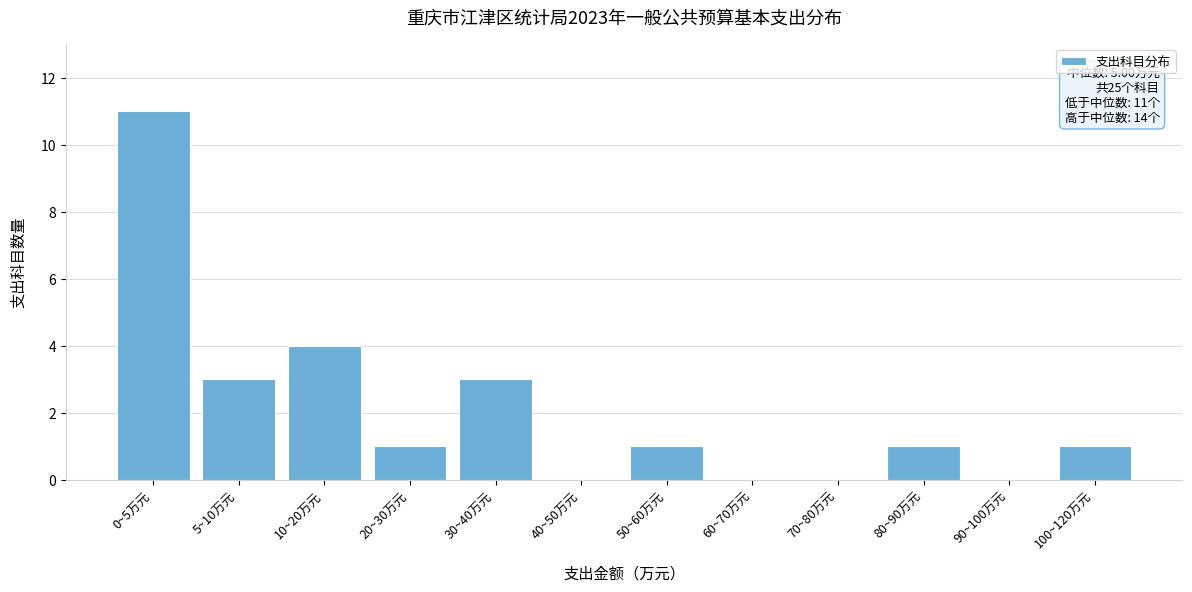

Reading left to right, list all the values displayed in this chart.

0~5万元=11	5~10万元=3	10~20万元=4	20~30万元=1	30~40万元=3	40~50万元=0	50~60万元=1	60~70万元=0	70~80万元=0	80~90万元=1	90~100万元=0	100~120万元=1